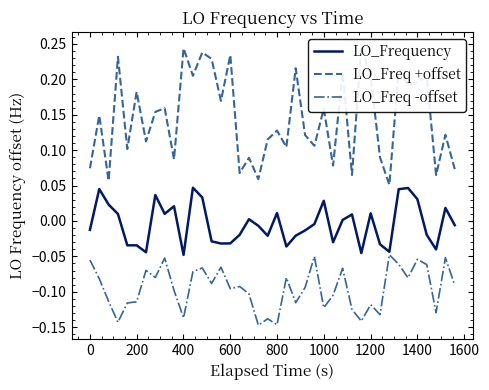

Is this an area chart (filled region under the line)?

No